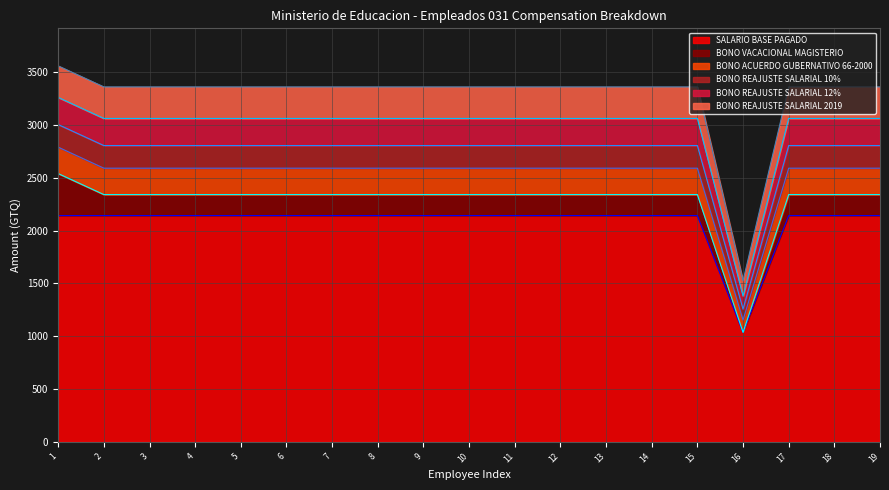

True or false: BONO REAJUSTE SALARIAL 10% (line) has more than 2 interior local peaks.

False